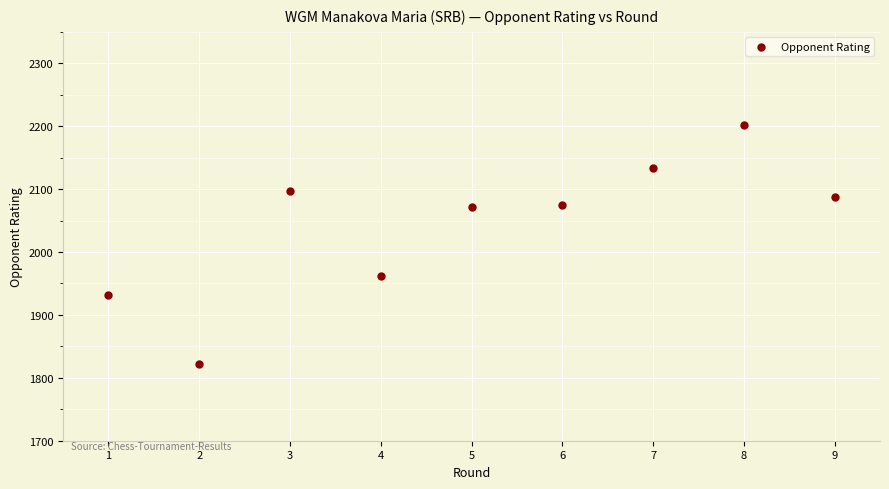

What Y value in the scatter plot is closest to 2012?

1962